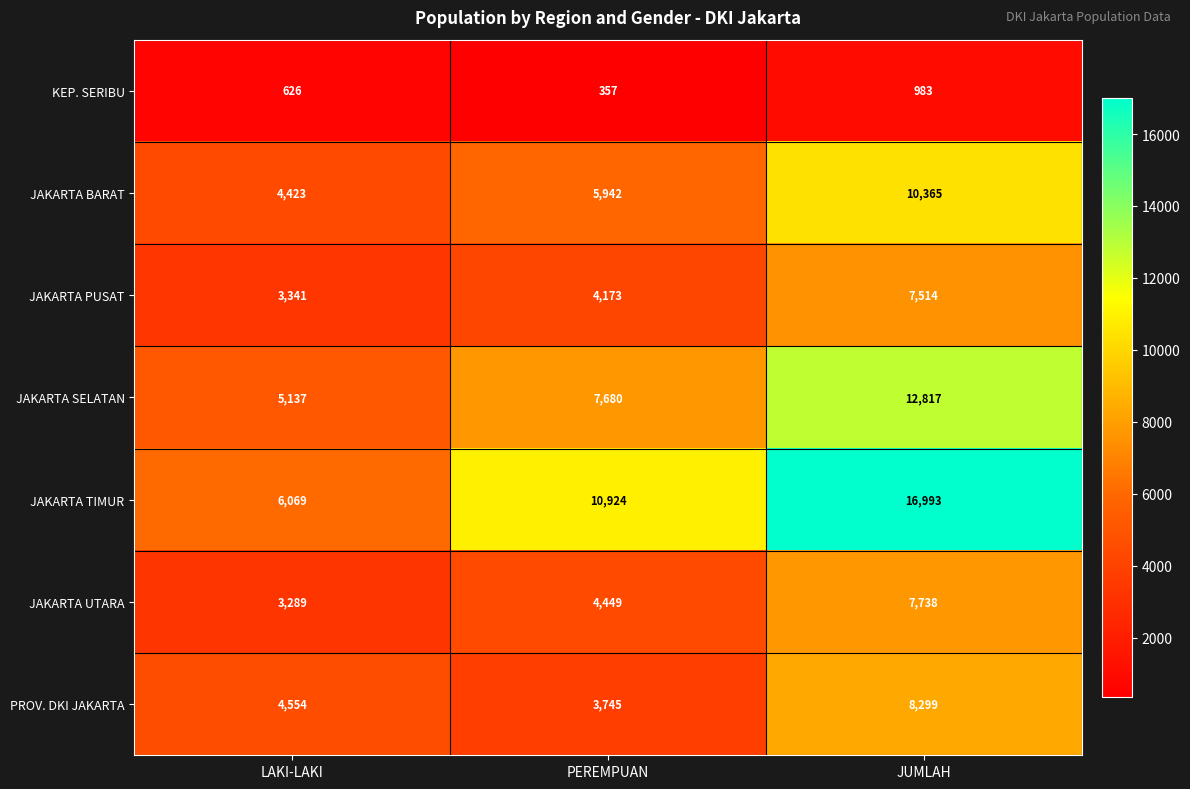

Is it true that KEP. SERIBU equals 357 at PEREMPUAN?

True